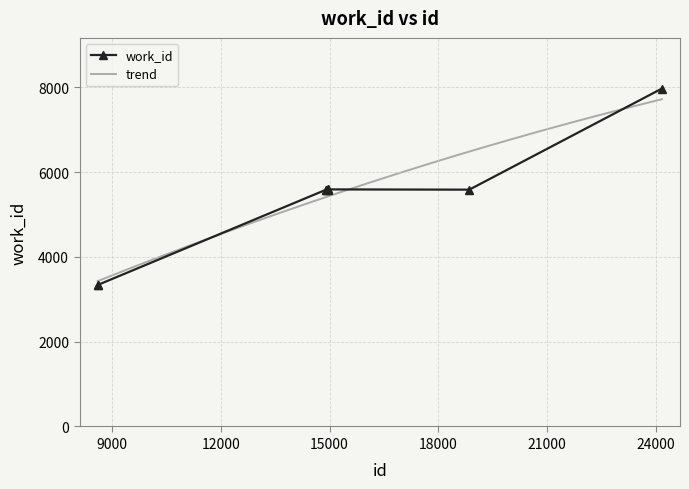

Reading right to left, extract all data points from this chart.

24176=7969	18860=5585	14953=5591	14952=5591	14951=5585	14909=5585	14907=5585	8616=3343	8598=3328